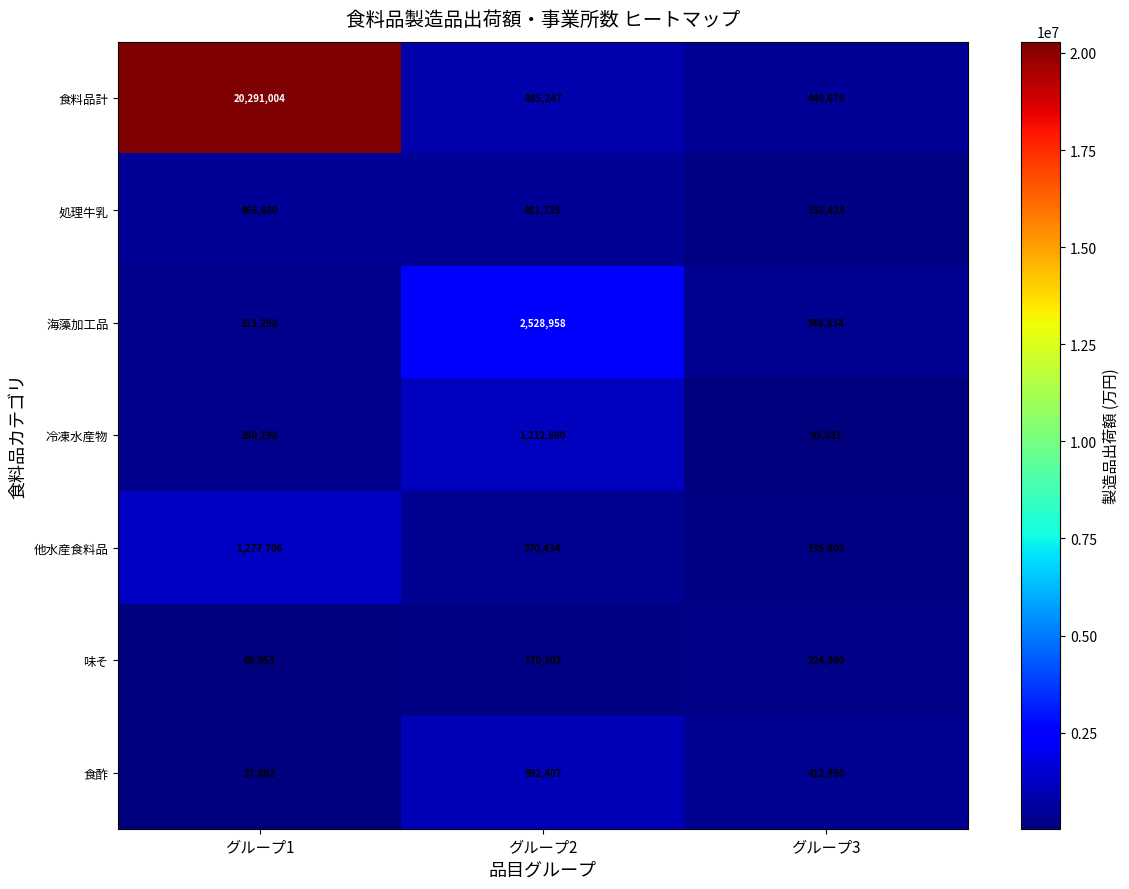

What is the spread (max minus min) of values at グループ1?

20263202